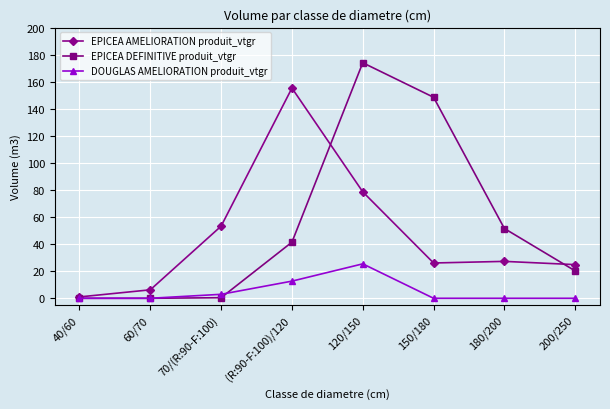

Which series has the largest total across all categories?

EPICEA DEFINITIVE produit_vtgr